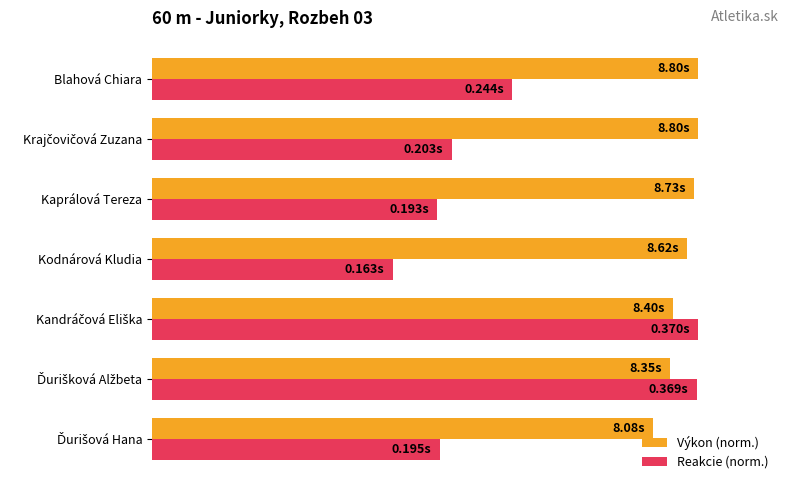

What are all the series names shown in the legend?

Výkon (norm.), Reakcie (norm.)